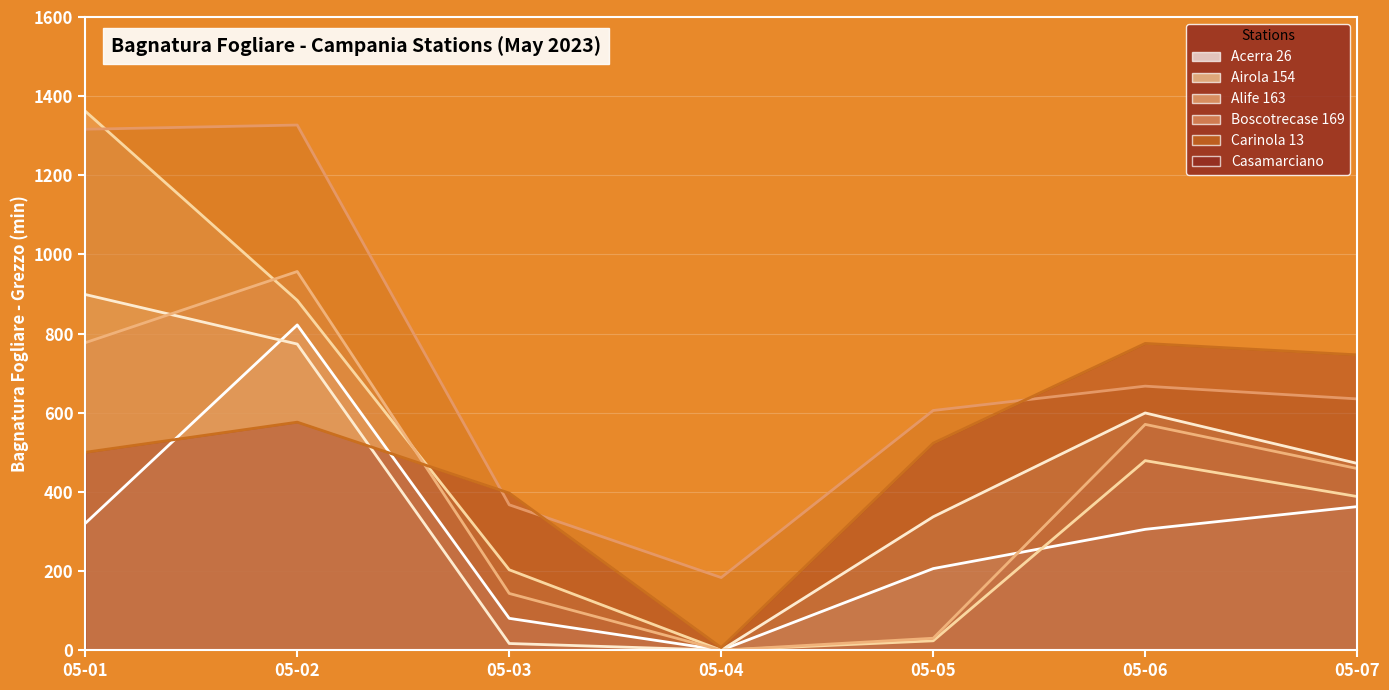

Where do Boscotrecase 169 and Alife 163 first cross each other?

05-01 and 05-02